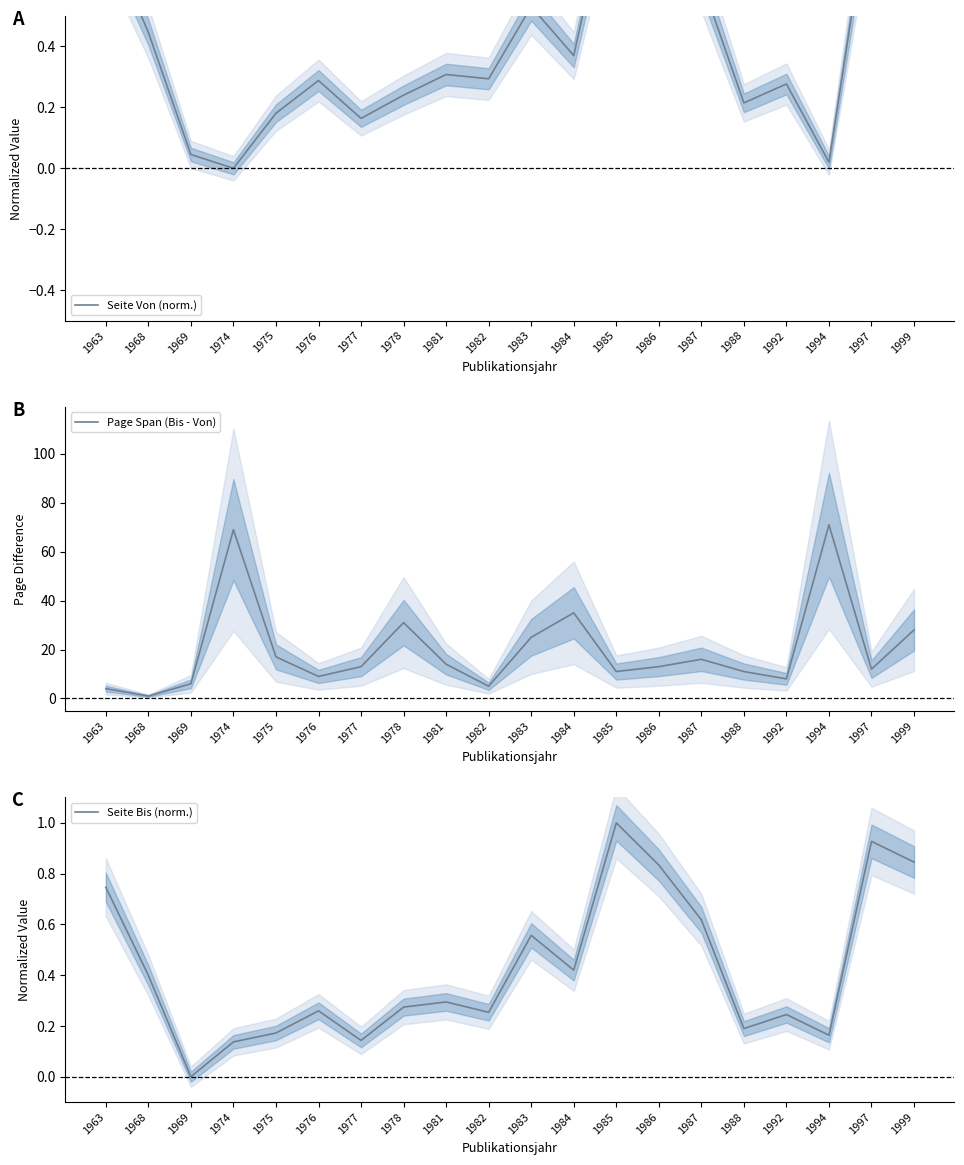

Does the chart display data point markers on the line(s)?

No